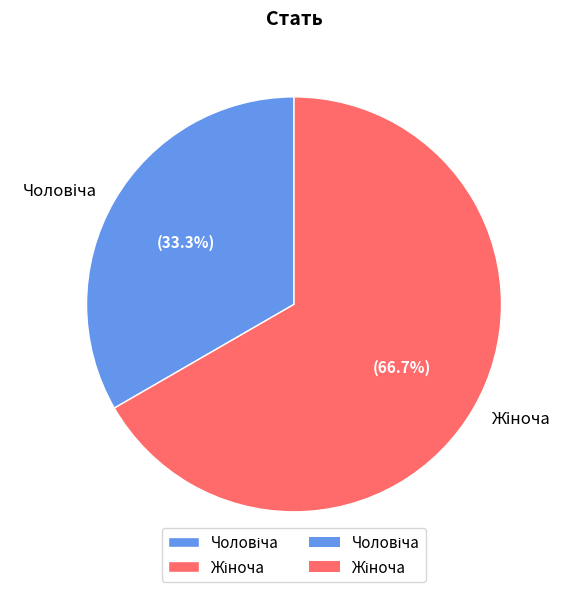

Is there a majority slice in this chart?

Yes